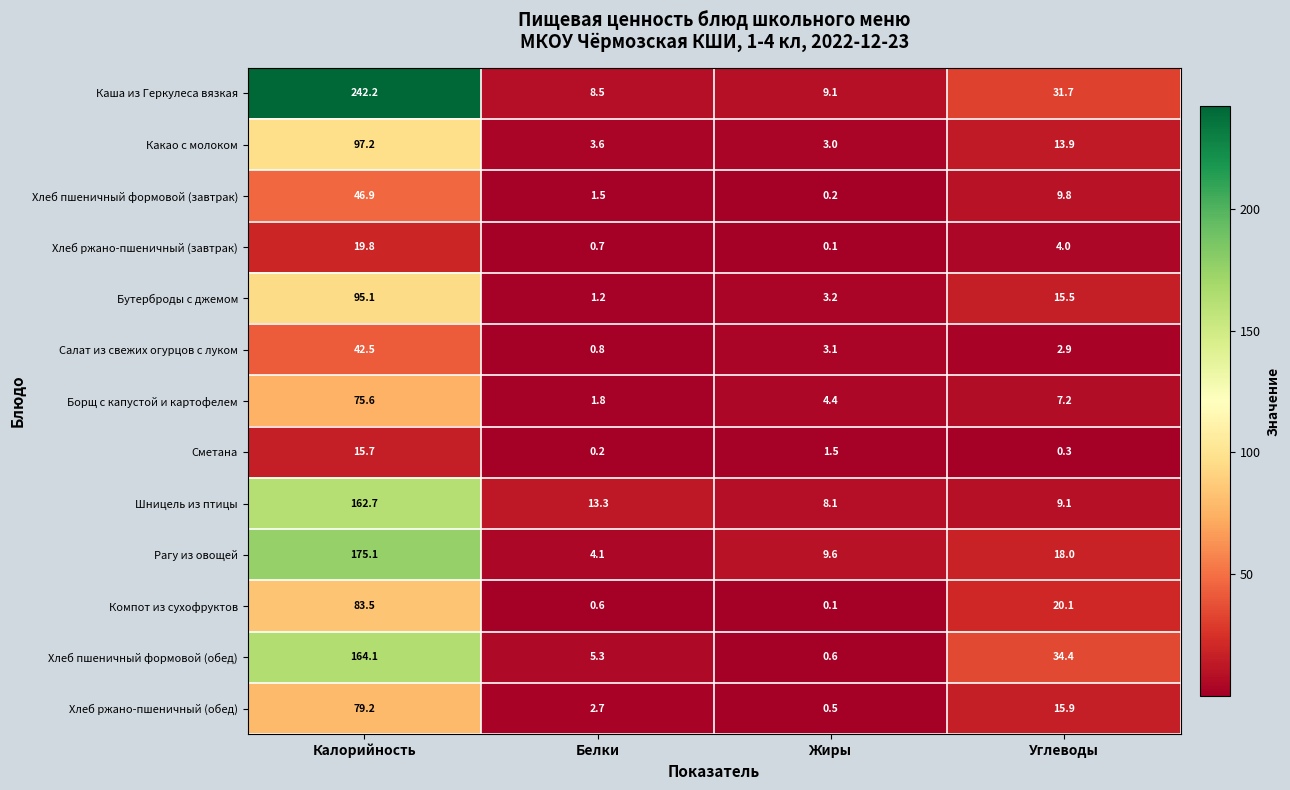

The value of Борщ с капустой и картофелем at Калорийность is 52.9. True or false?

False